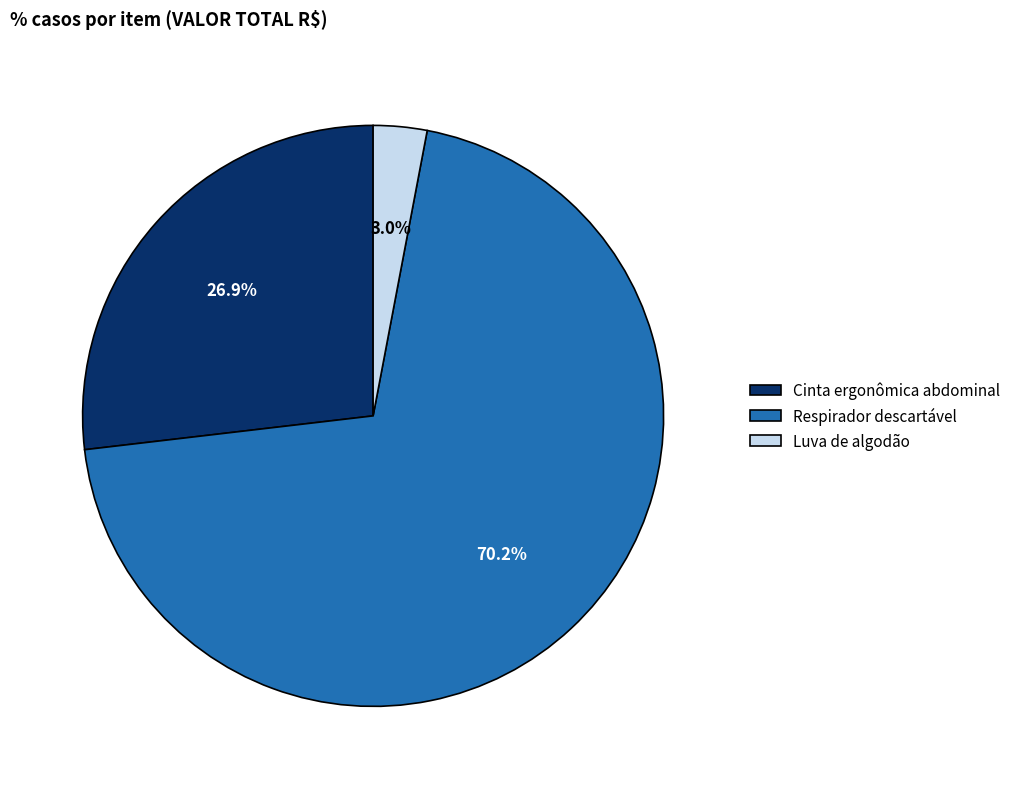

Do Cinta ergonômica abdominal and Respirador descartável together represent more than half of the pie?

Yes